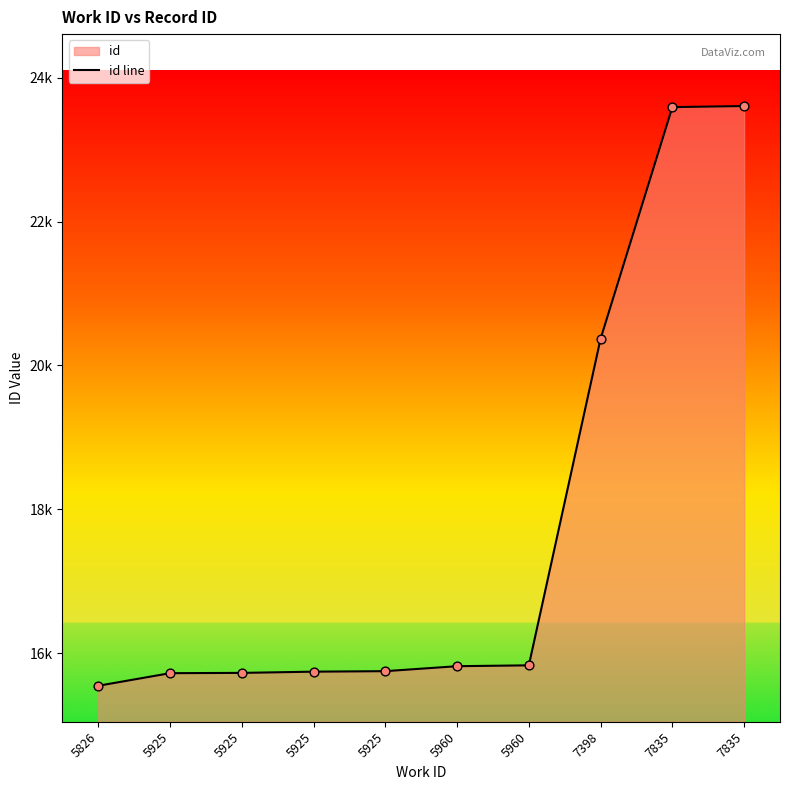

What is the change in value from 5925 to 7835?

+7884